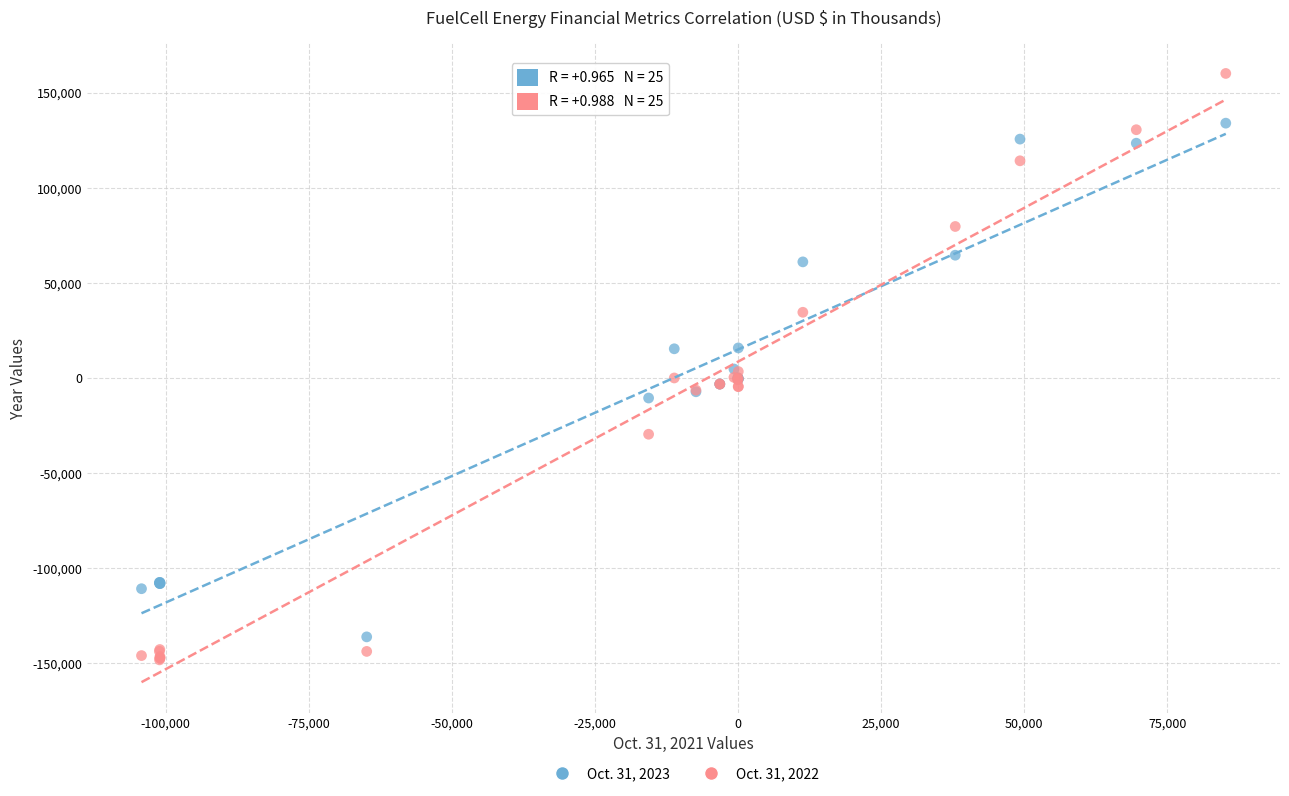

Which series has the largest Y range (max minus min)?

Oct. 31, 2022